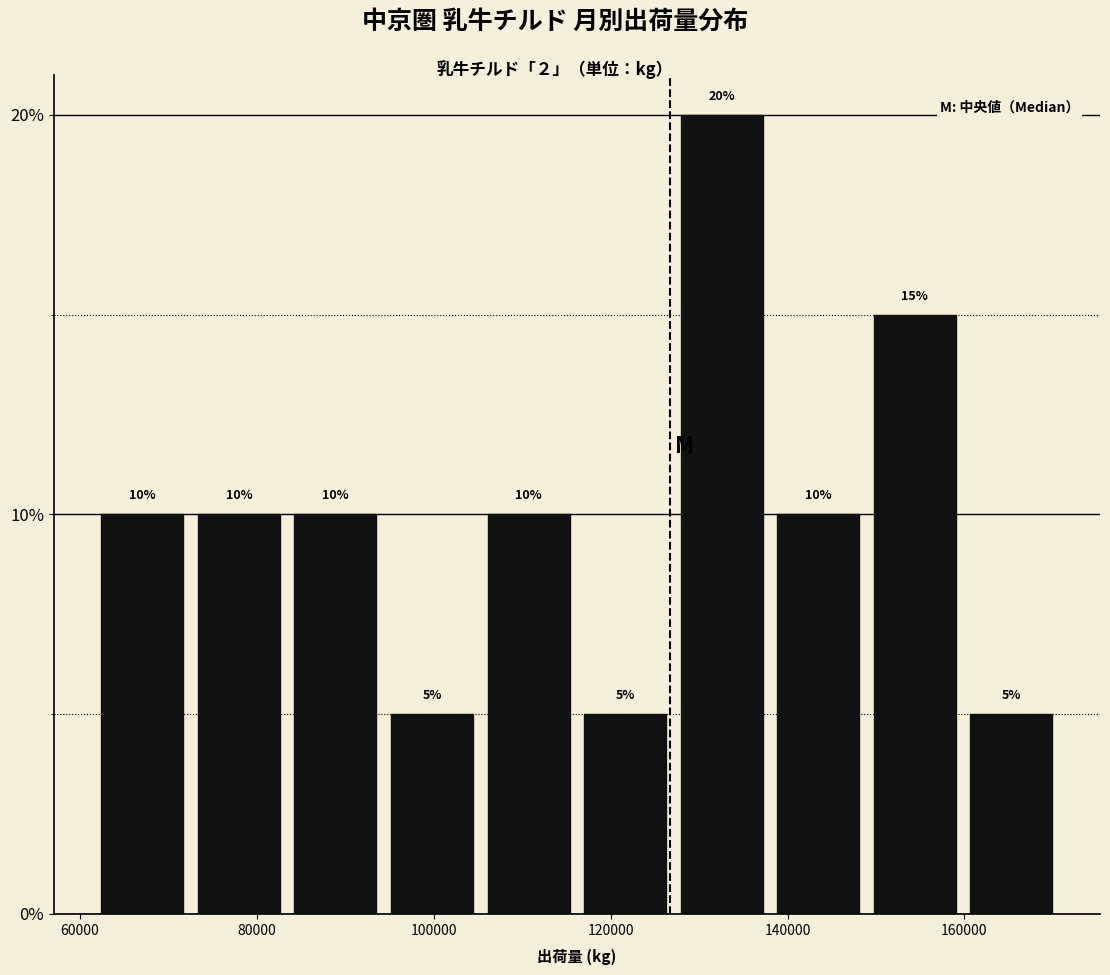

What is the height of the bar covering 96000 to 106000 on the x-axis? The bar edges are not printed on the chart, so give them approximately, as read against the axis.

5